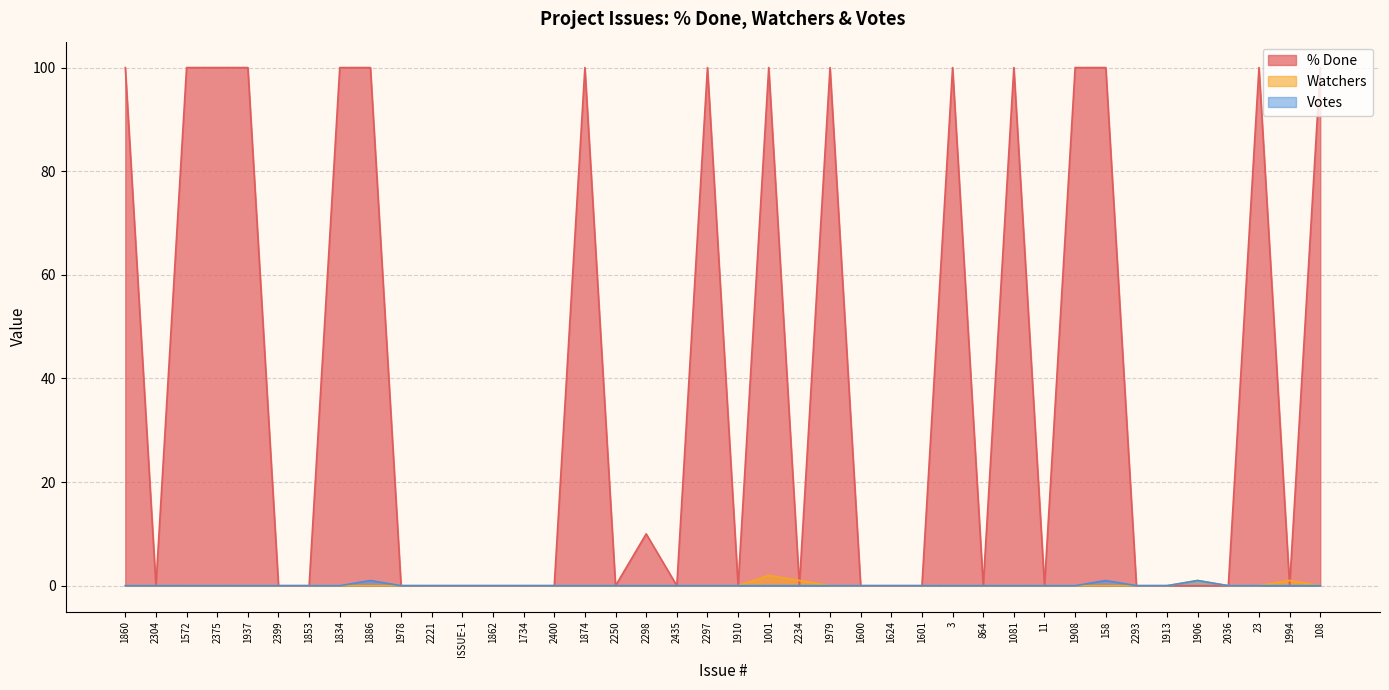

How many interior local valleys does the % Done series have?

8